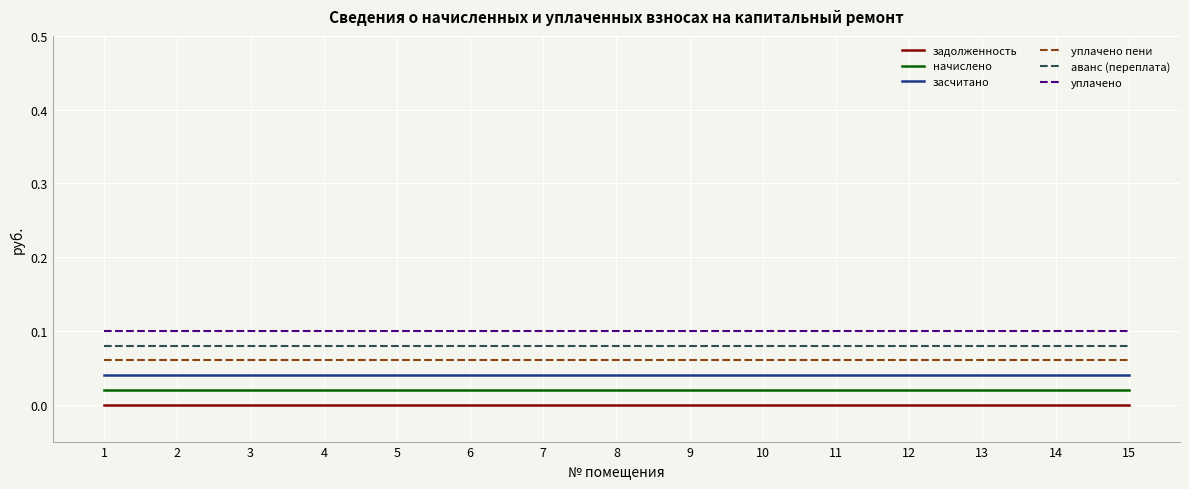

What is the total value across all series at 4?

0.3